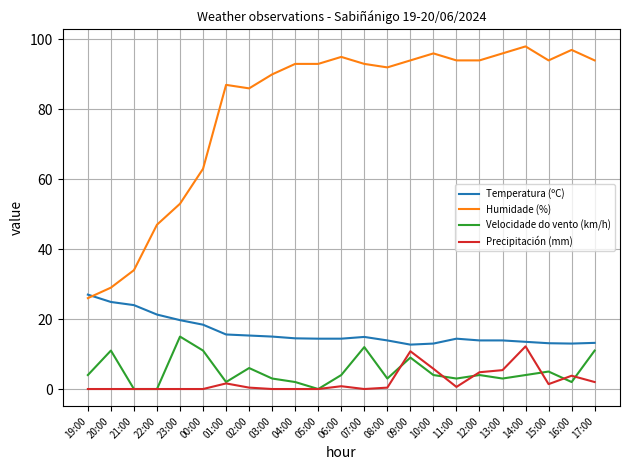

Which series has the widest spread of values?

Humidade (%)